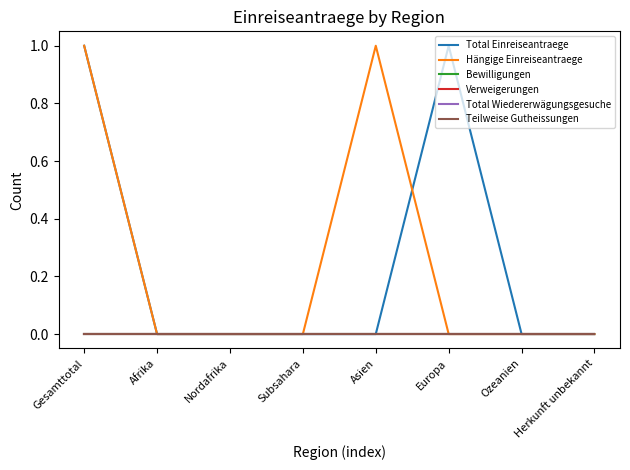

True or false: Total Einreiseantraege has a value of 1 at Asien.

False